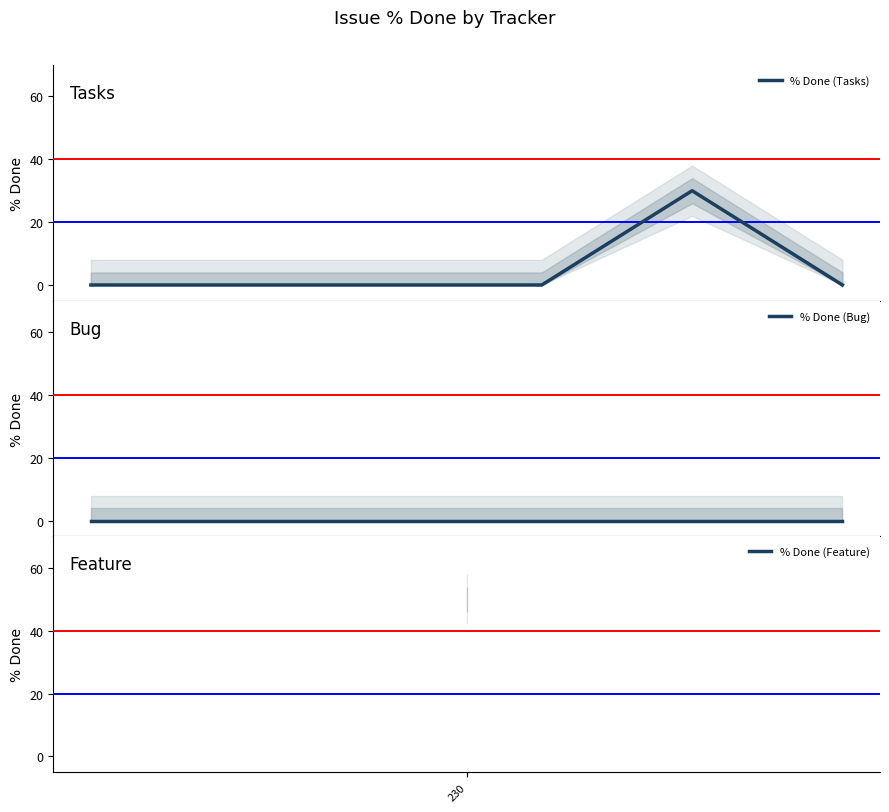

The value at 1004 is 30. True or false?

True